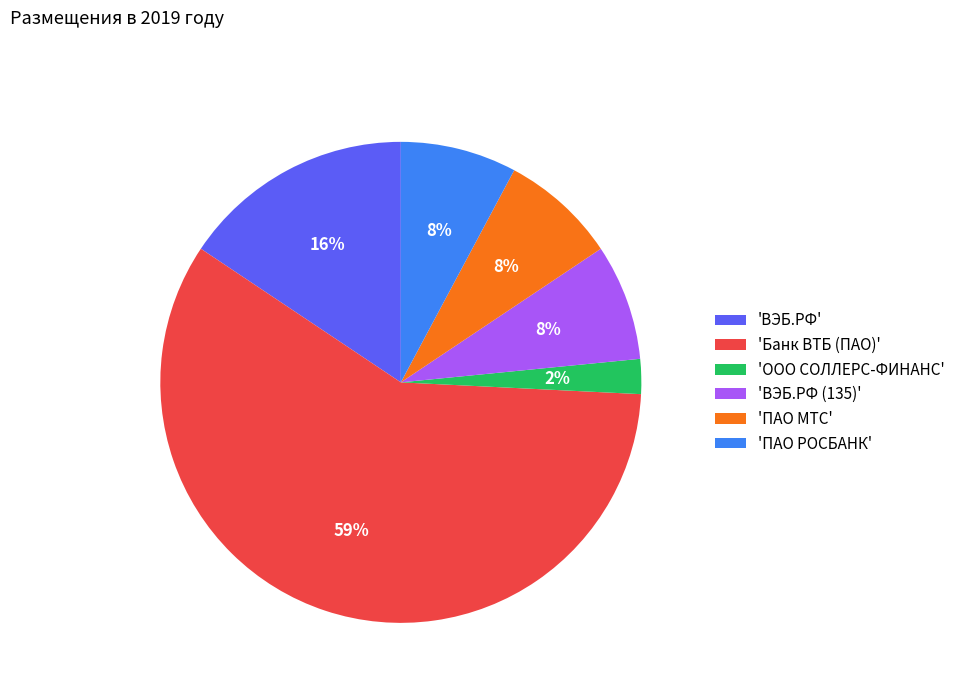

Do 'ПАО РОСБАНК' and 'ООО СОЛЛЕРС-ФИНАНС' together represent more than half of the pie?

No